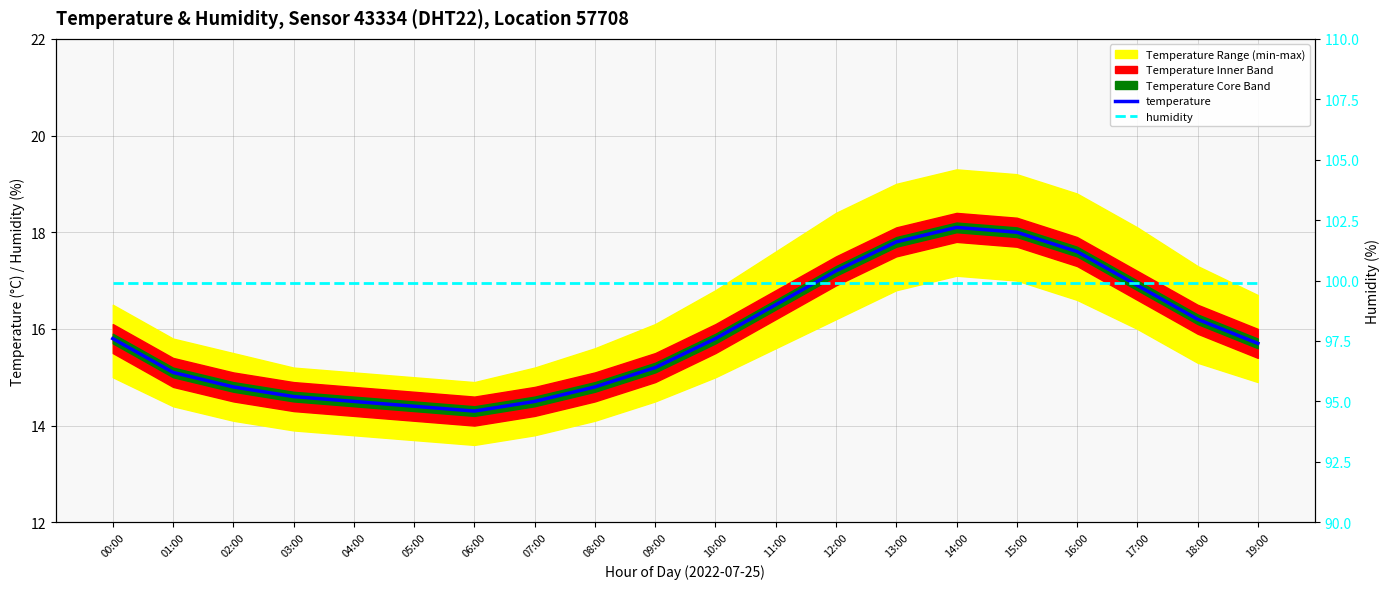

What is the total value across all series at 08:00?

114.7